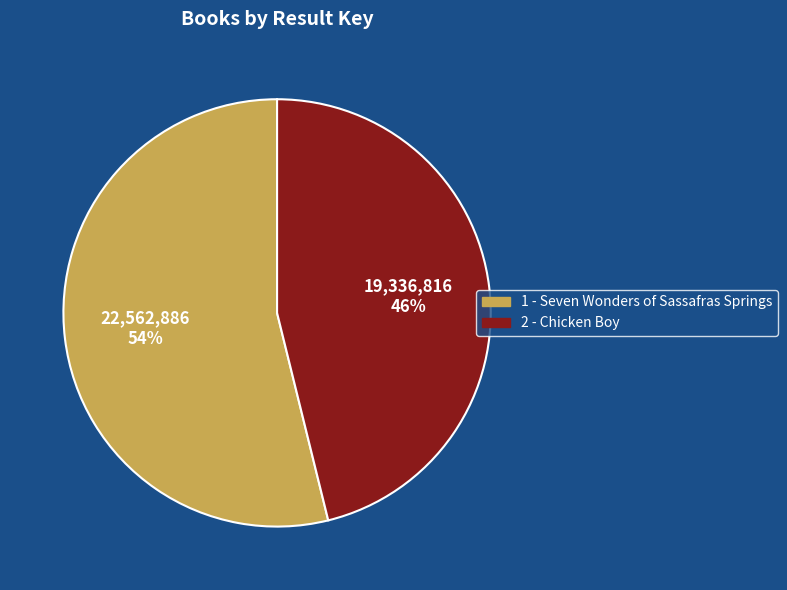

What is the smallest slice in the pie chart?

2 - Chicken Boy